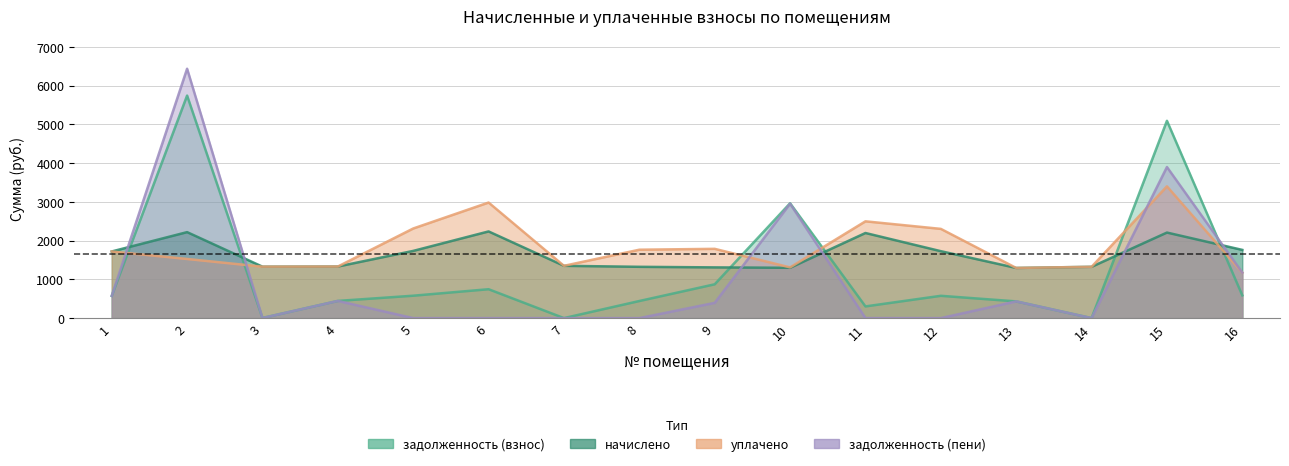

Is the value of задолженность (взнос) at 8 greater than the value of уплачено at 3?

No